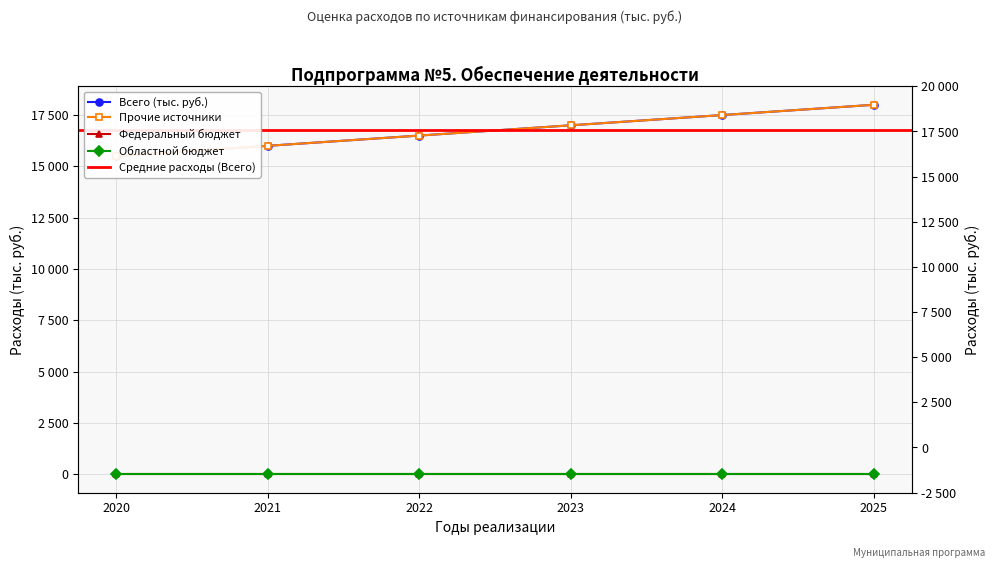

What is the sum of all Прочие источники values?

100500